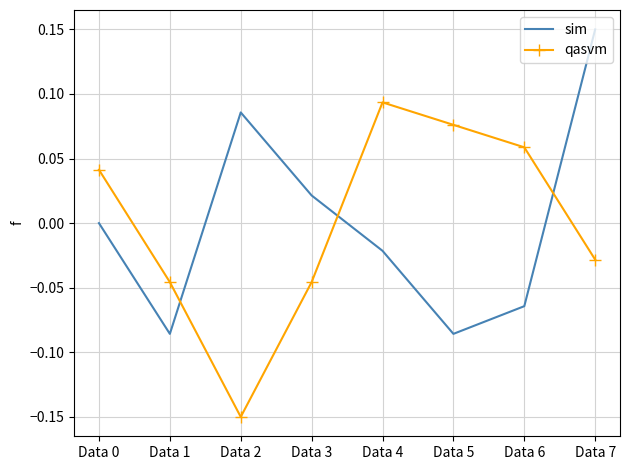

Is it true that qasvm equals 0.1 at Data 0?

False